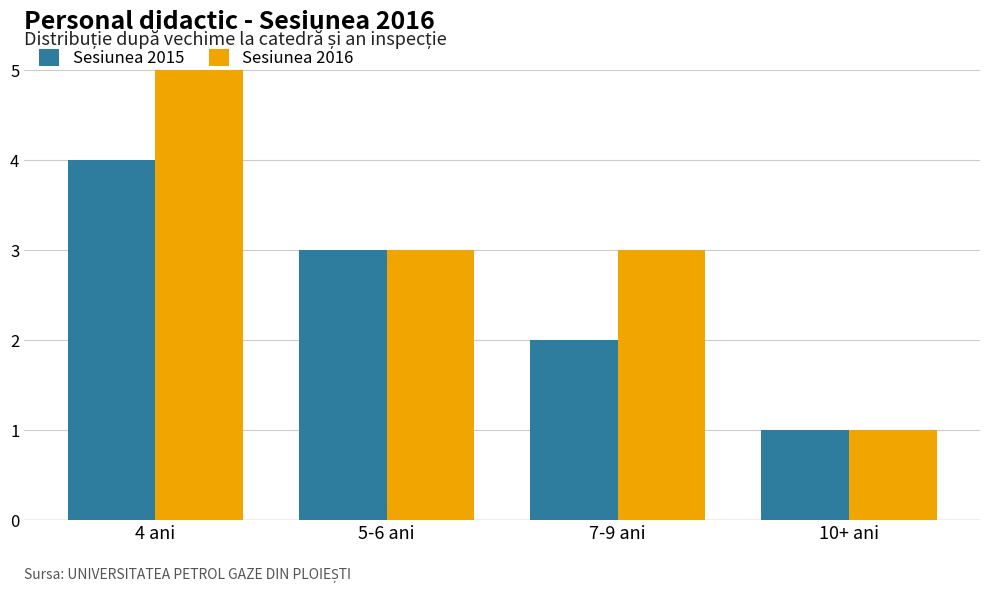

How many groups of bars are there?

4